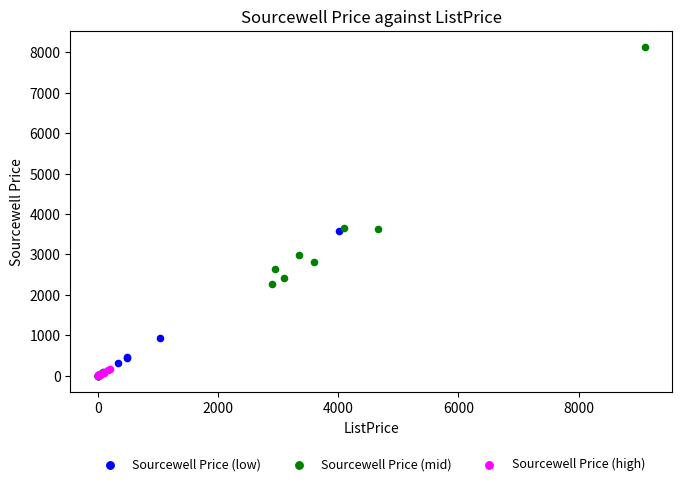

What are all the series names shown in the legend?

Sourcewell Price (low), Sourcewell Price (mid), Sourcewell Price (high)